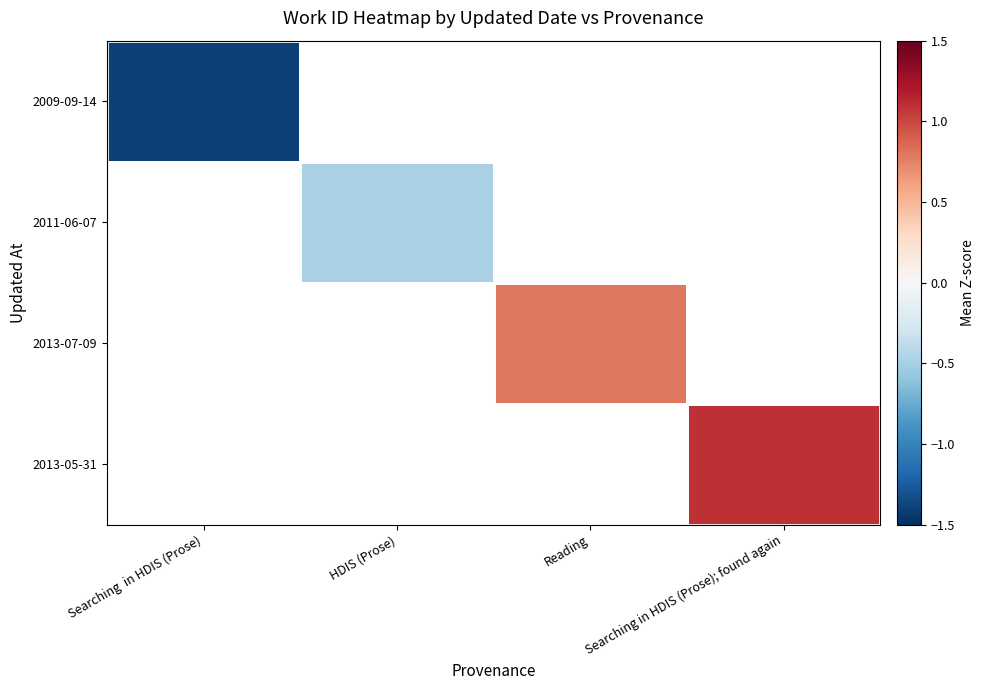

At which label does 2009-09-14 reach its minimum?

Searching in HDIS (Prose)